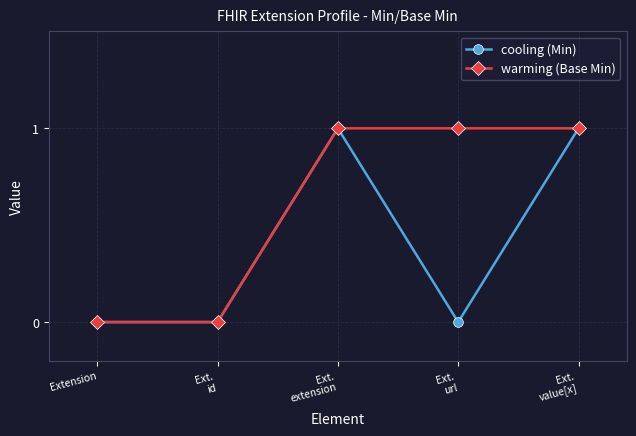

What is the label of the 2nd point from the left?

Ext.
id